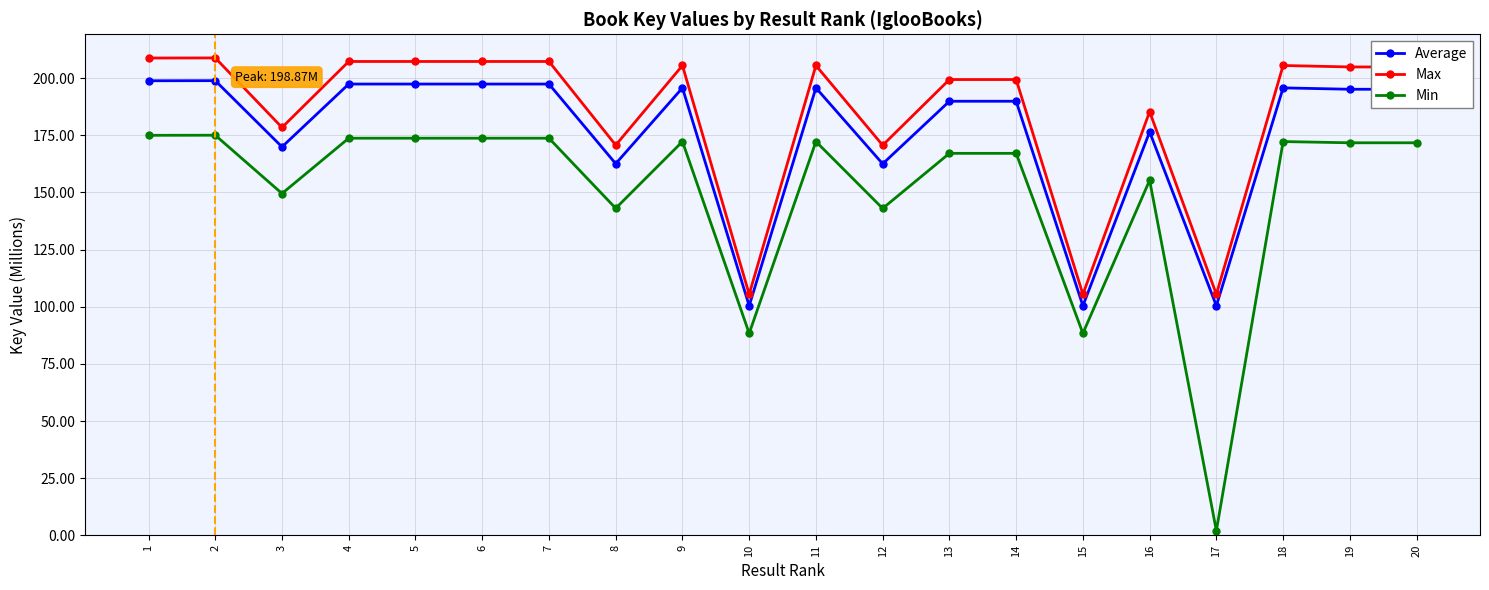

How many lines are shown in the chart?

3